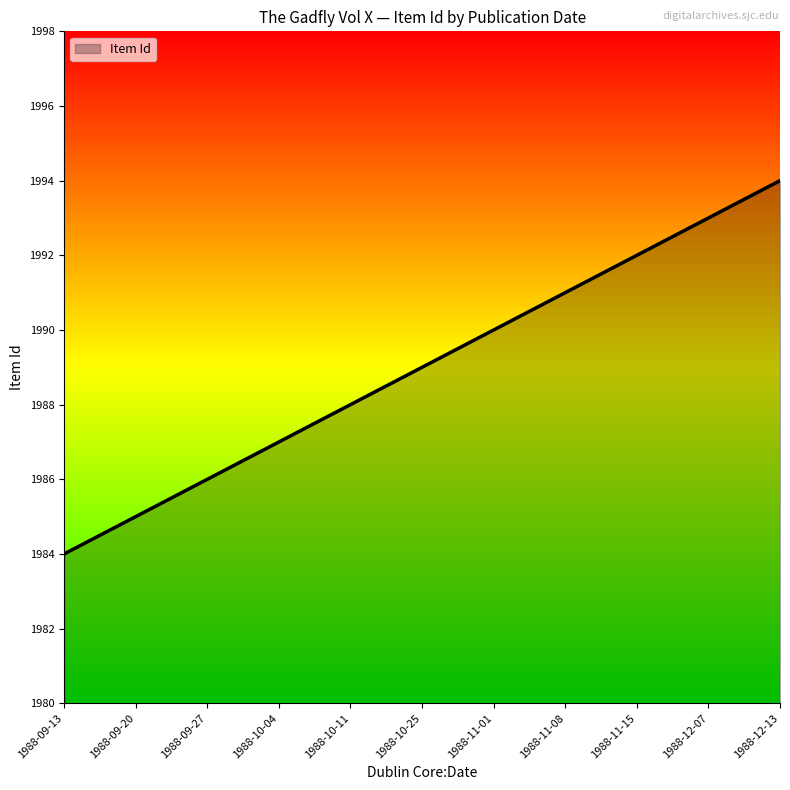

Reading left to right, what are all the values shown in this chart?

1984	1985	1986	1987	1988	1989	1990	1991	1992	1993	1994